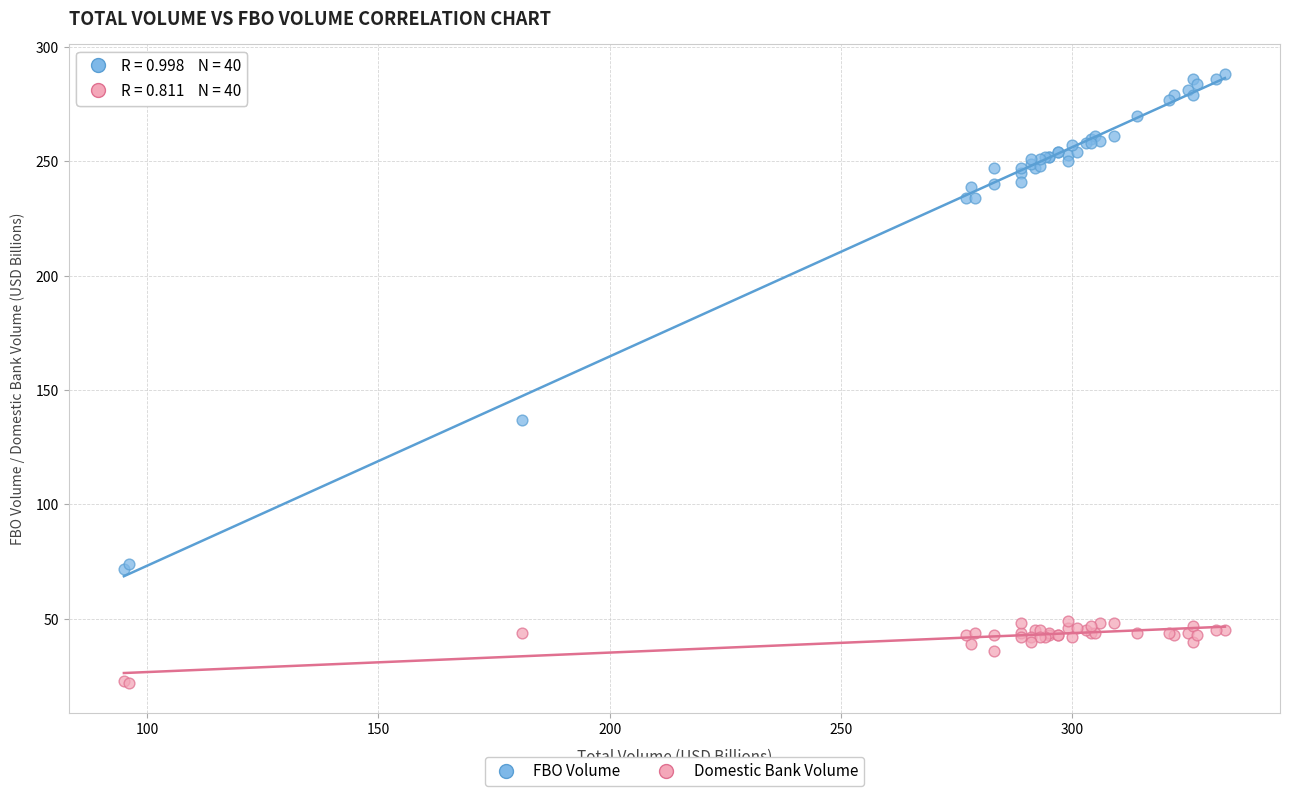

Across all series, what Y value is closest to 155?

137